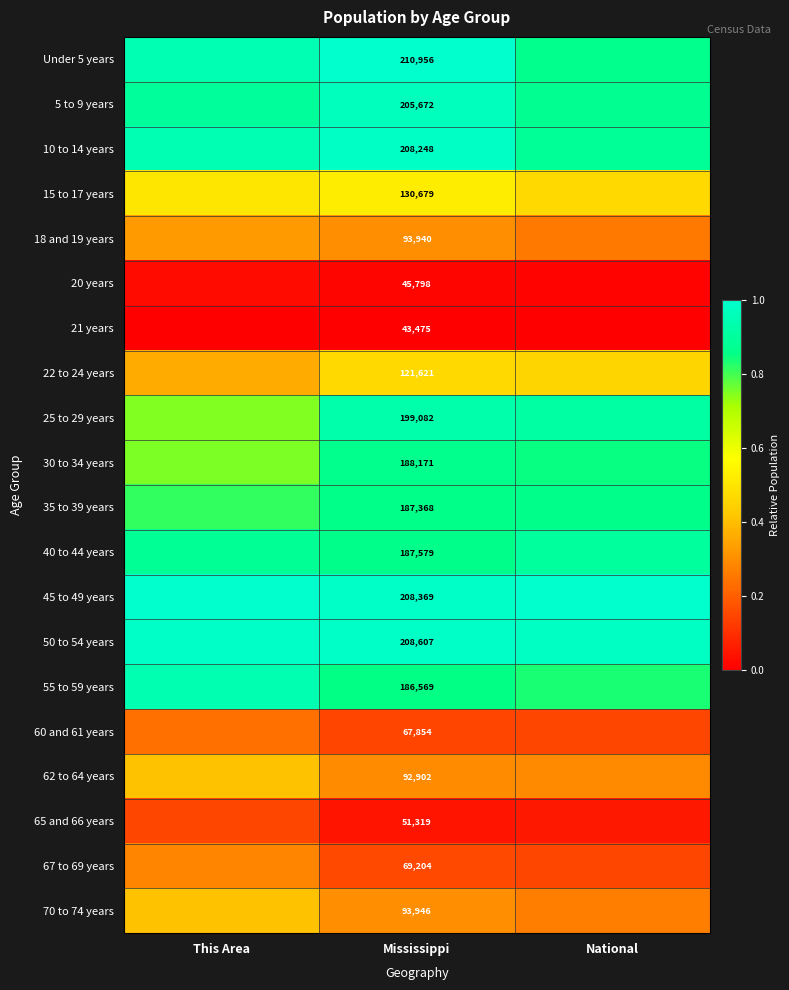

The value of Under 5 years at Mississippi is 0.6. True or false?

False